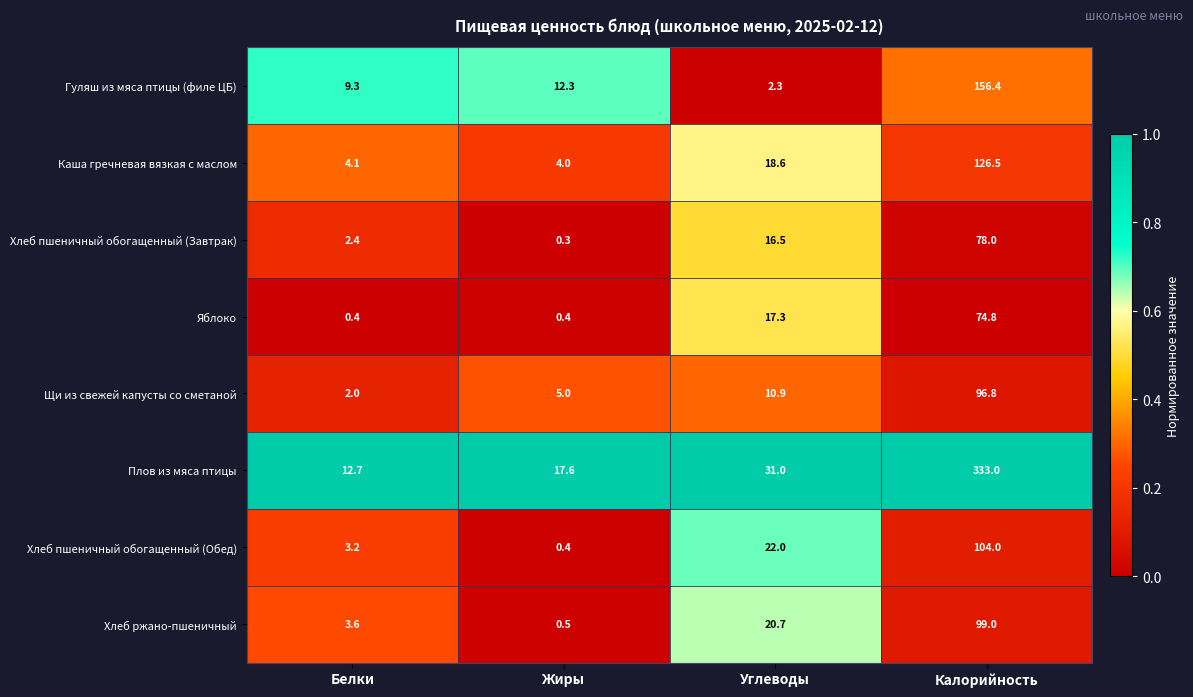

What is the difference between the highest and lowest values at Белки?

12.3